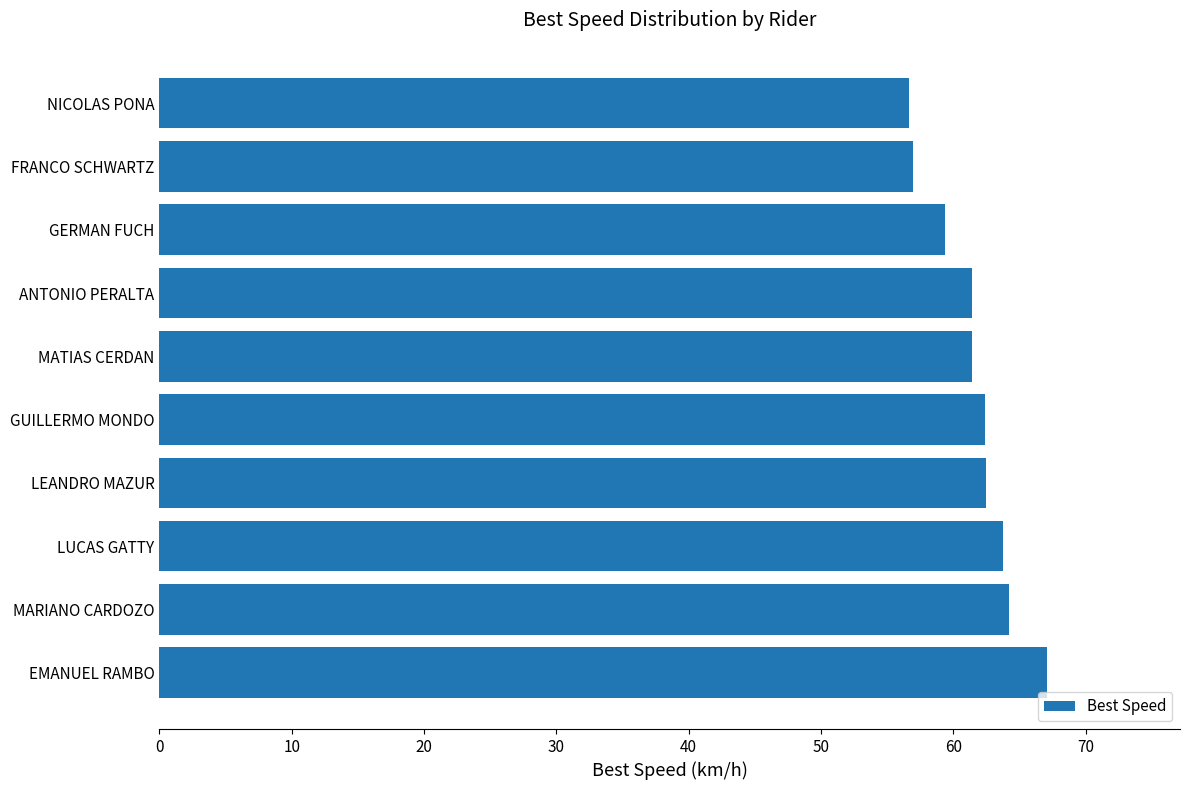

Count the number of data series in this chart.

1